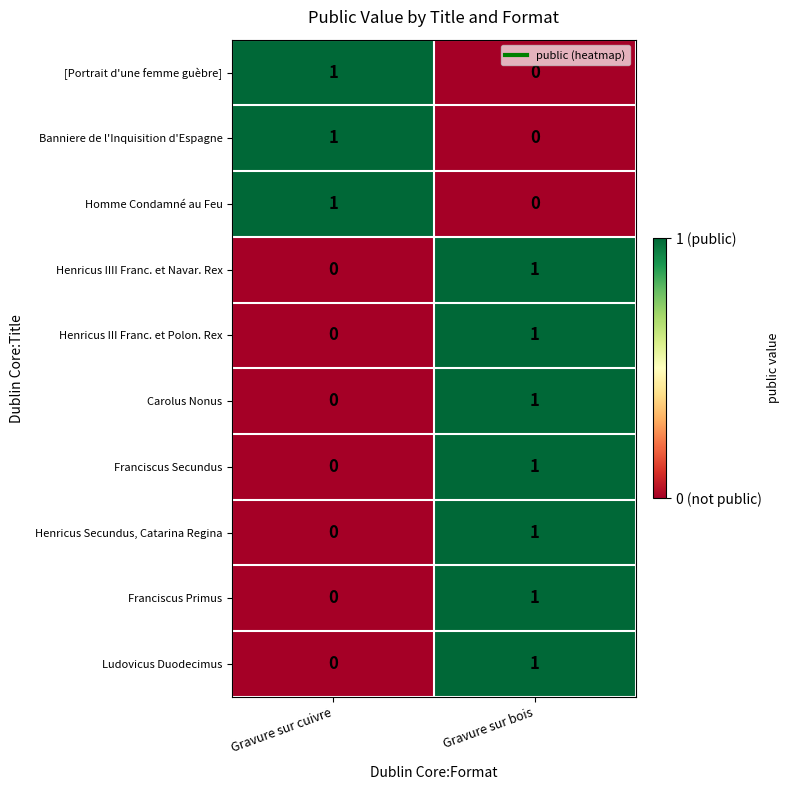

List the labels in order of Henricus Secundus, Catarina Regina value, largest first.

Gravure sur bois, Gravure sur cuivre